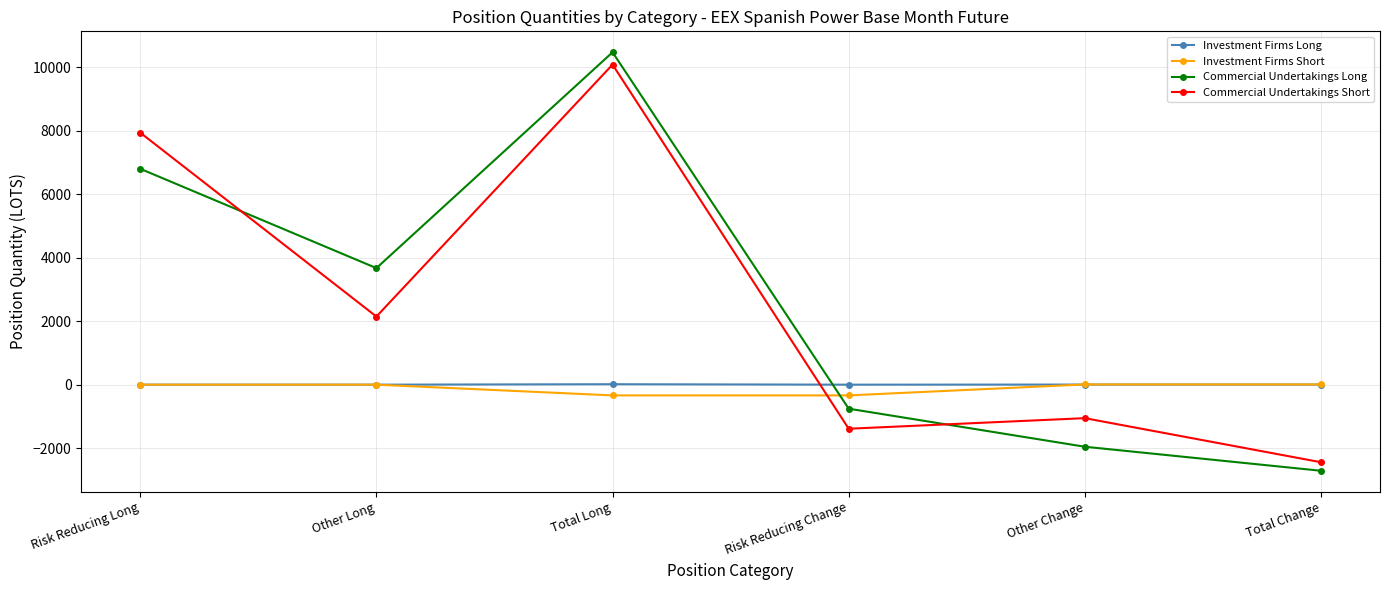

What is the total value across all series at Risk Reducing Long?

14734.4